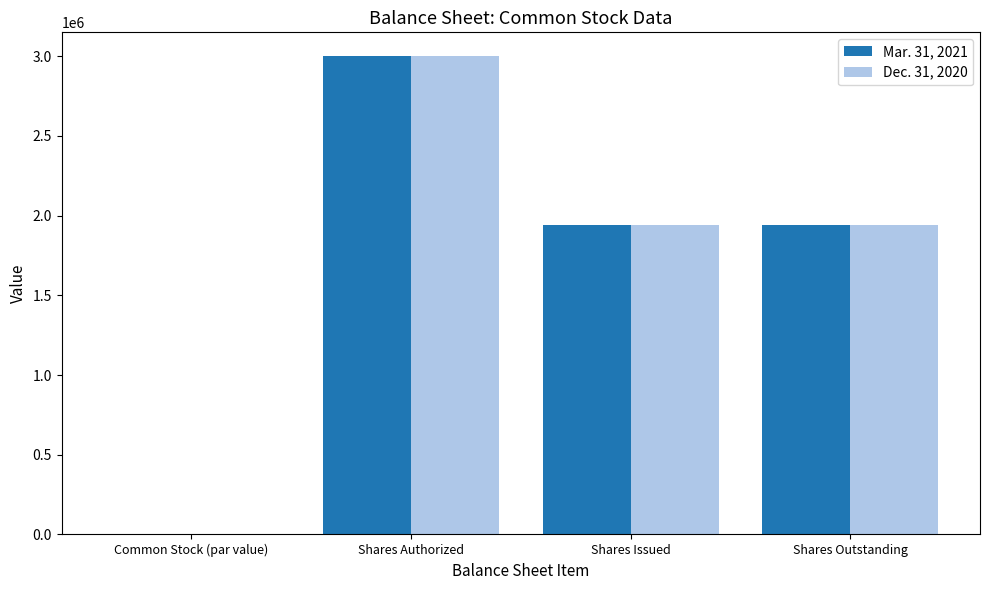

Is it true that Dec. 31, 2020 equals 1942495 at Shares Issued?

True